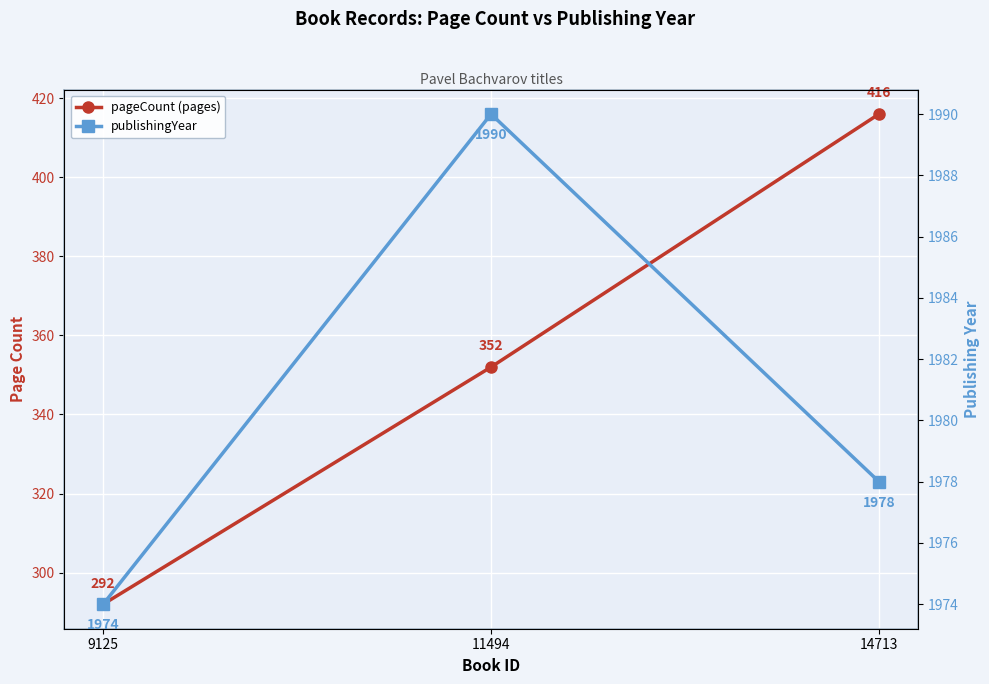

How many publishingYear values are between 1974 and 1990?

3